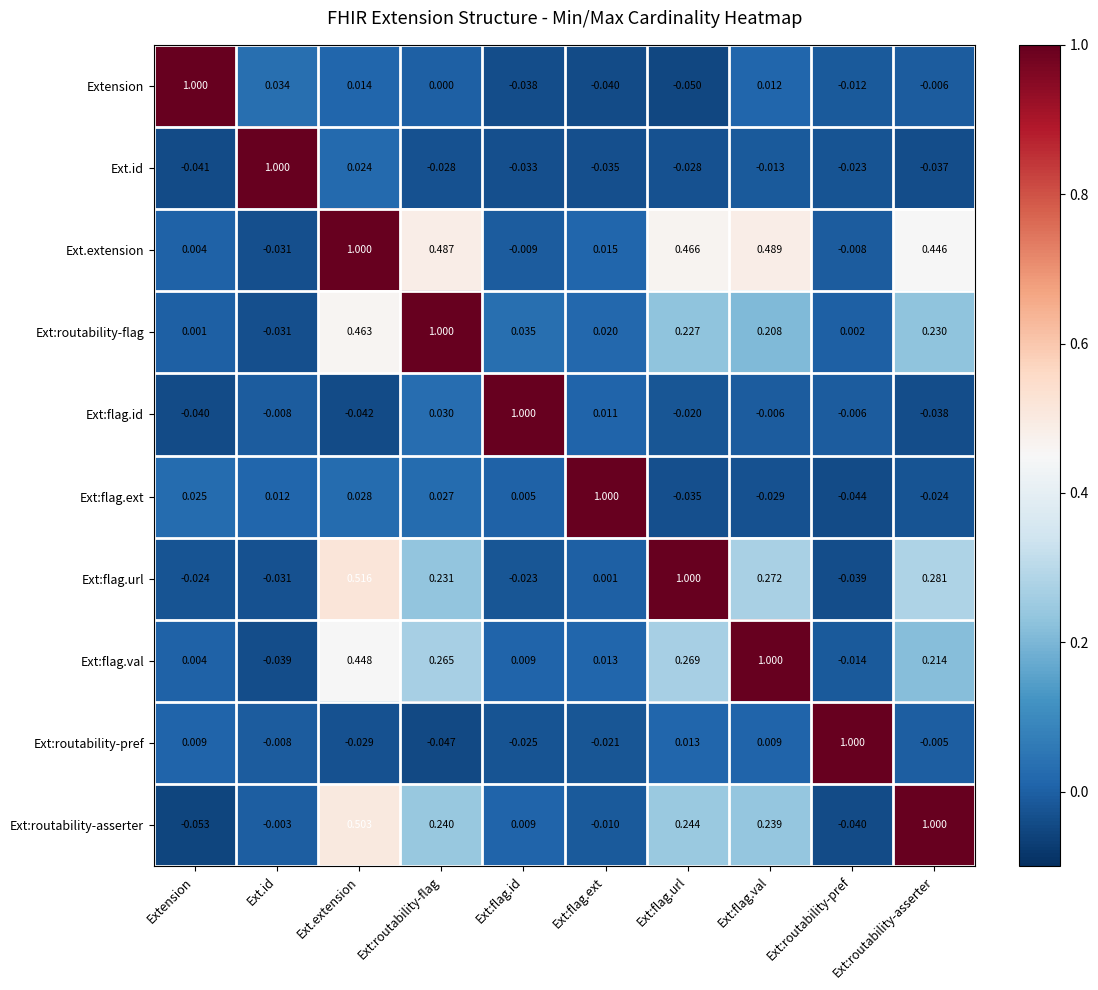

At Ext:flag.url, list the series in order from smallest to largest.

Extension, Ext:flag.ext, Ext.id, Ext:flag.id, Ext:routability-pref, Ext:routability-flag, Ext:routability-asserter, Ext:flag.val, Ext.extension, Ext:flag.url